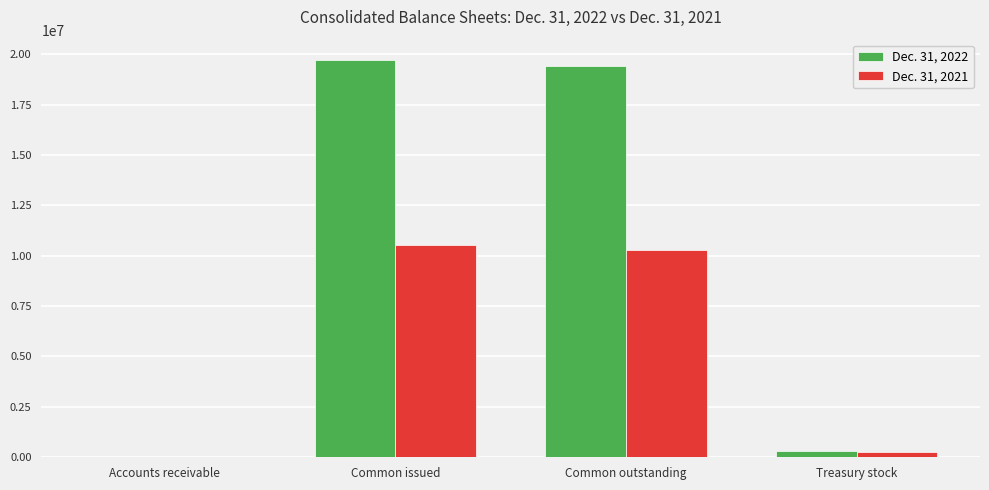

Which series has the largest total across all categories?

Dec. 31, 2022